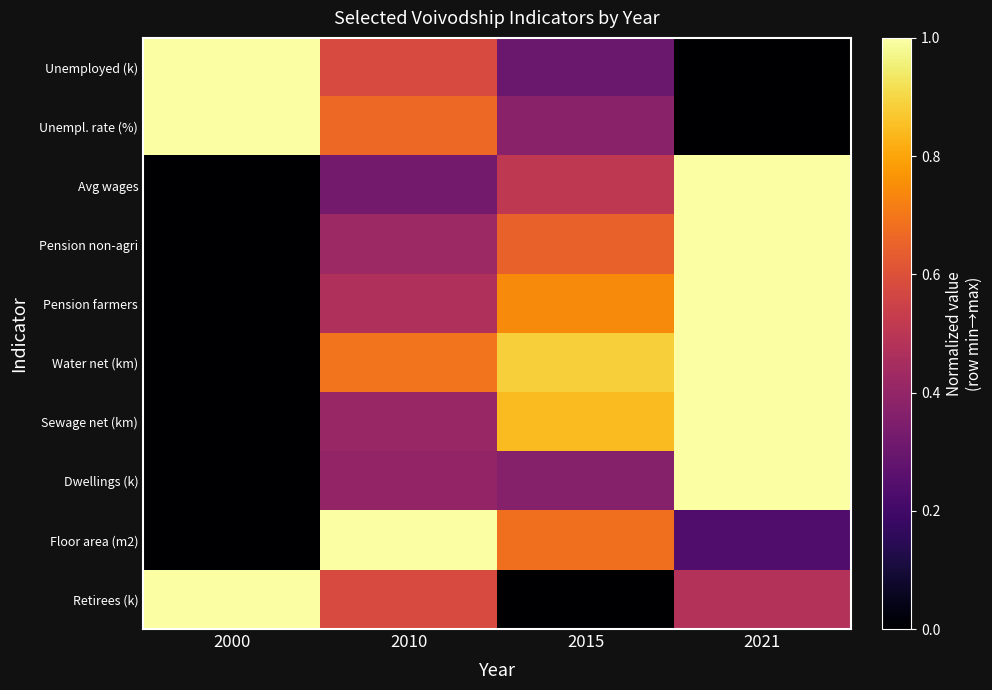

What is the maximum value shown in the chart?

1.0